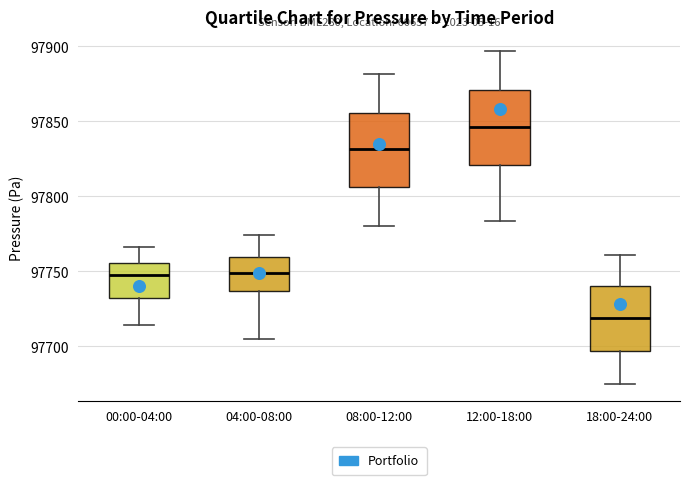

Which box has the lowest median line?

18:00-24:00